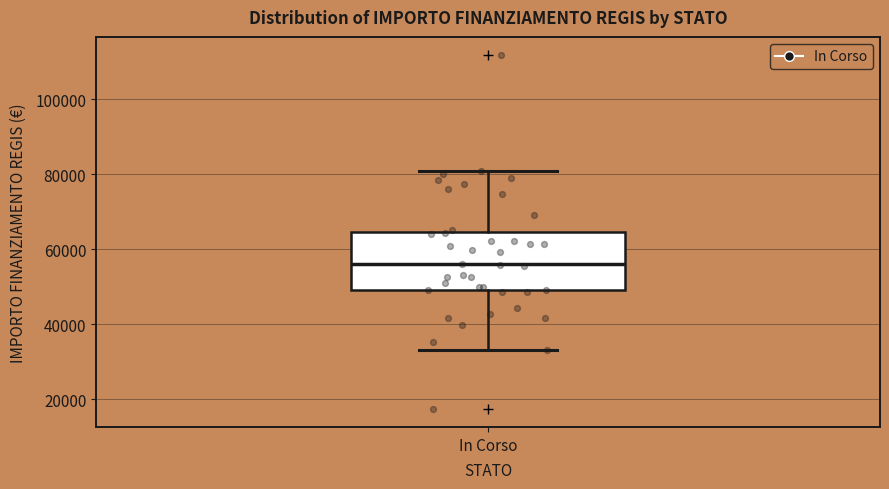

Read this box plot against the y-axis: the position of the median line, the range covered by the box, and the ends of both whiskers. The values are not printed on the chart, so give them approximately, as read against the axis.

median 56000, box 50000 to 64000, whiskers 32000 to 80000